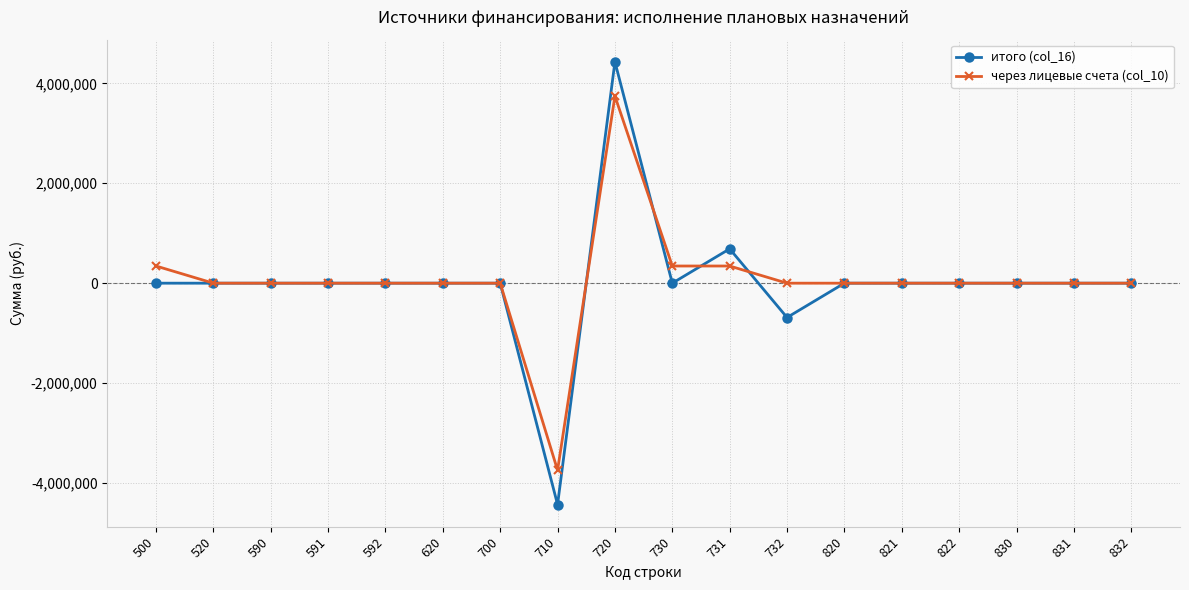

What is the difference between the через лицевые счета (col_10) values at 720 and 710?

7487009.9